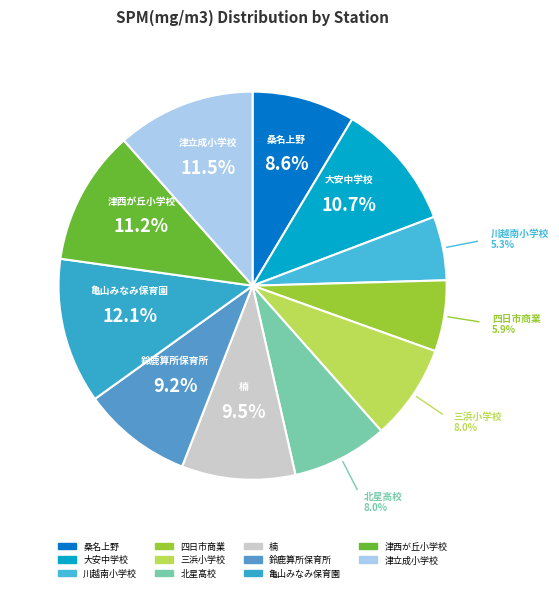

Does 三浜小学校 account for over 50% of the chart?

No